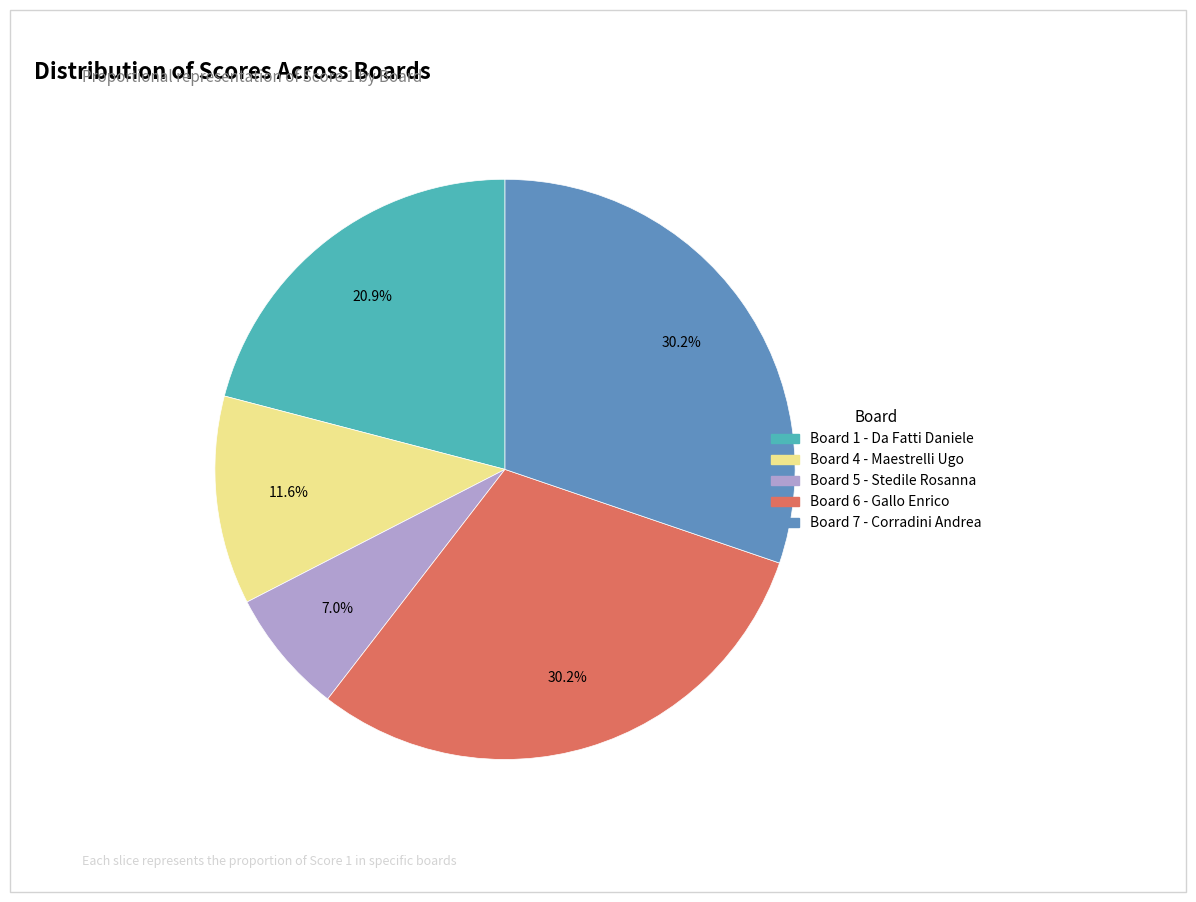

Which category has the smallest portion of the pie?

Board 5 - Stedile Rosanna